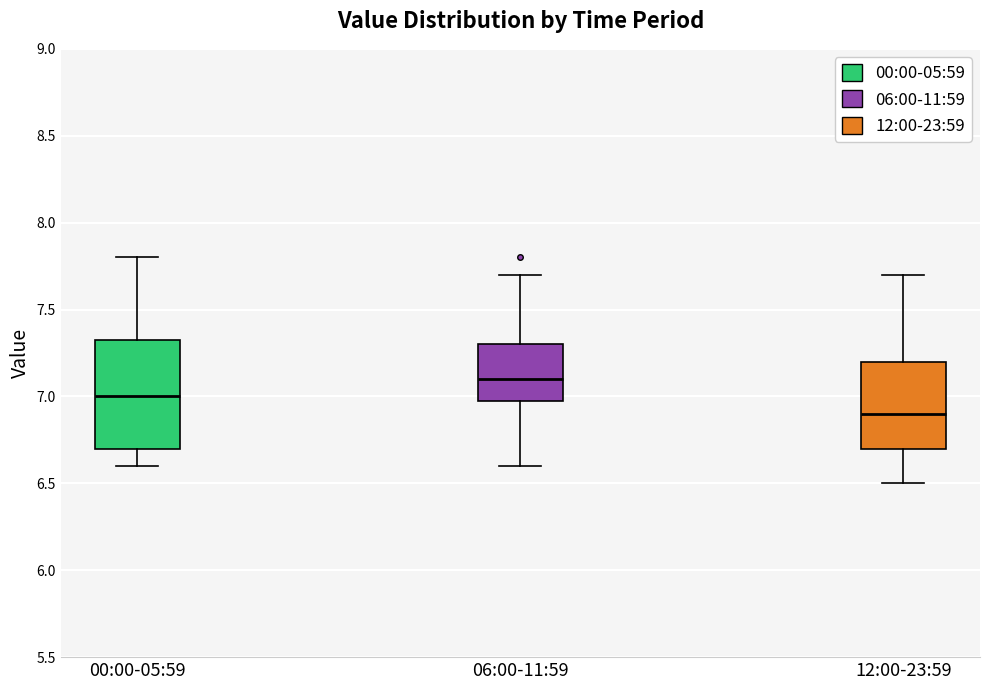

Which box's median line is the highest?

06:00-11:59